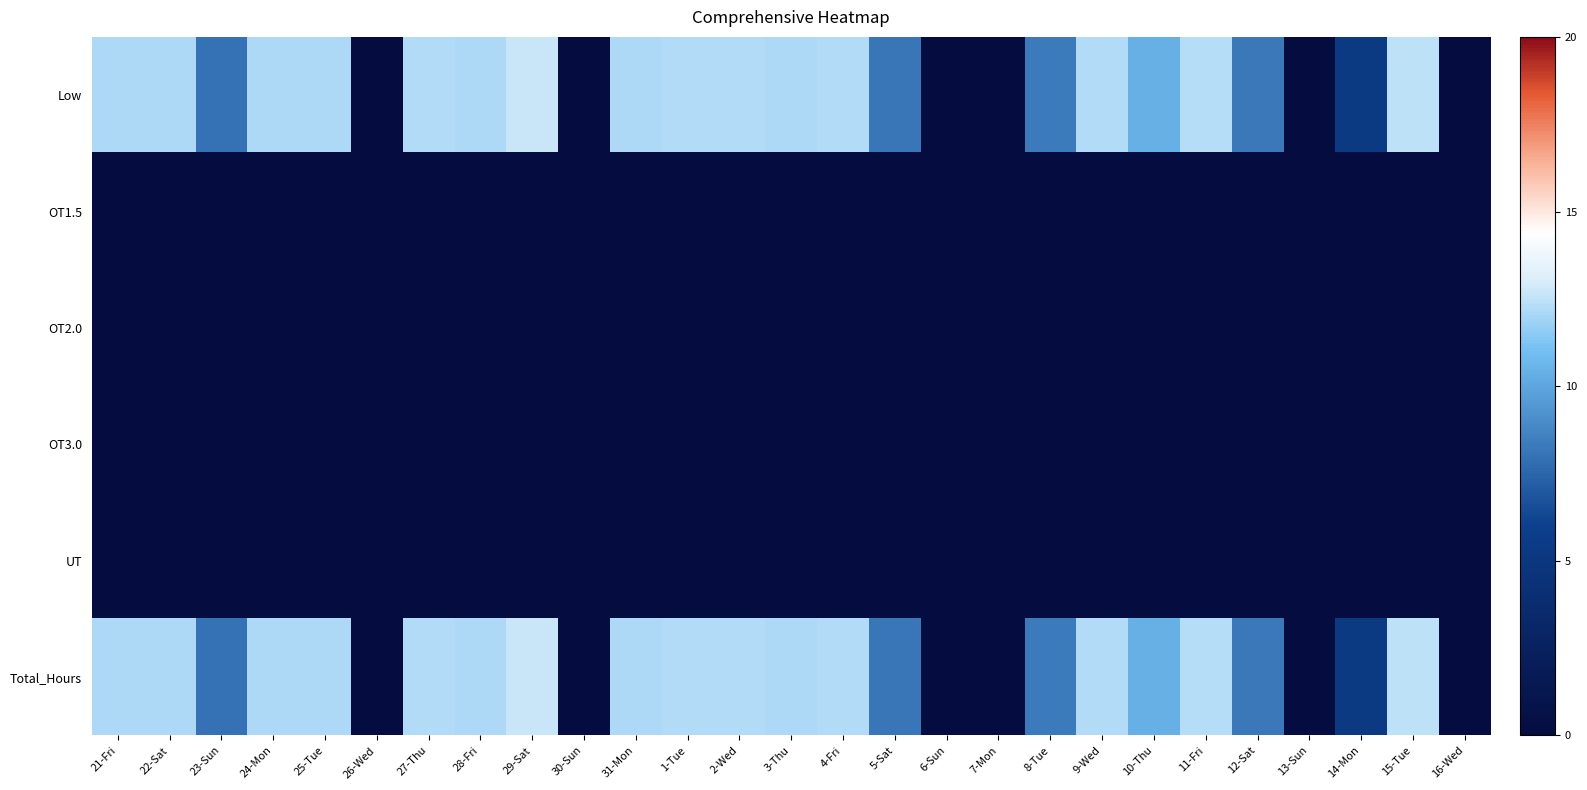

Which series has the largest total across all categories?

Low